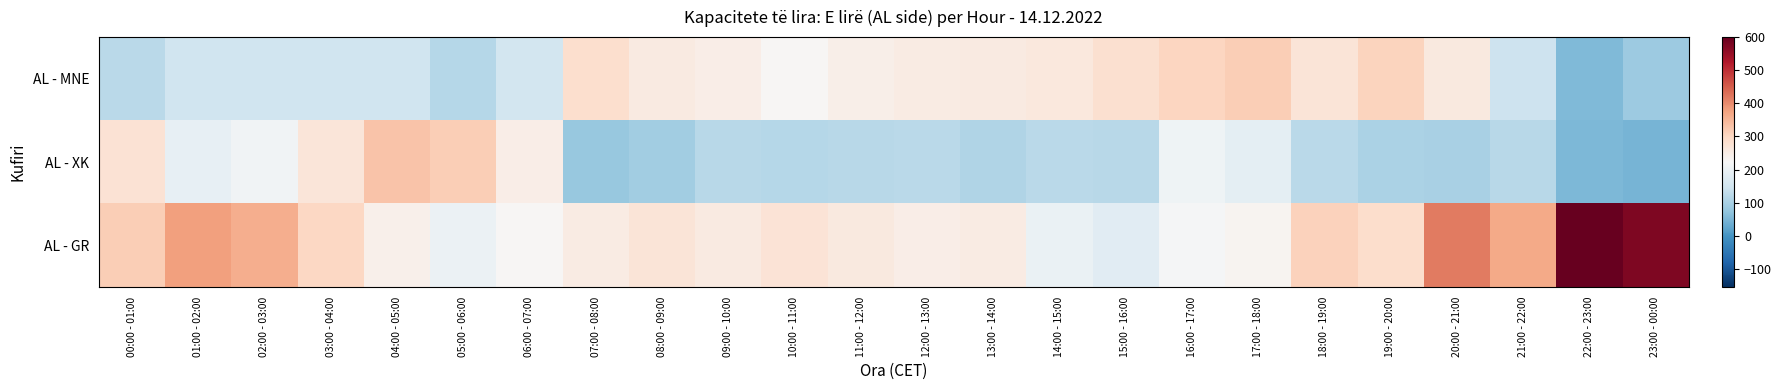

Between 07:00 - 08:00 and 17:00 - 18:00, which series saw the biggest shift?

AL - XK